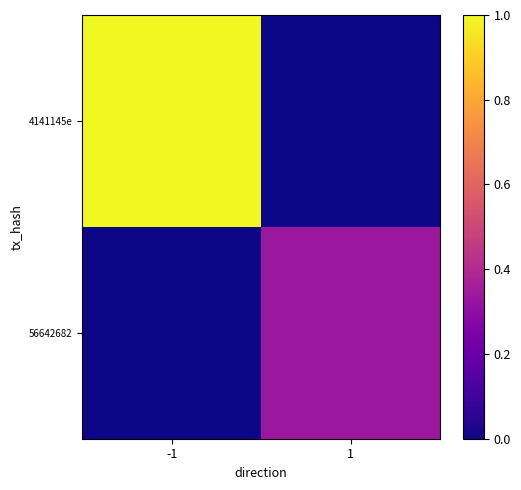

How many distinct data groups are displayed?

2